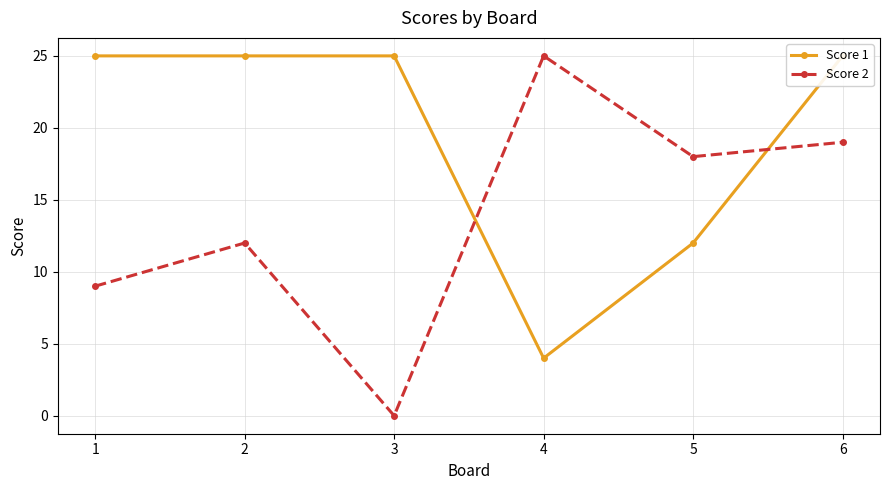

What is the highest value of the Score 1 series?

25